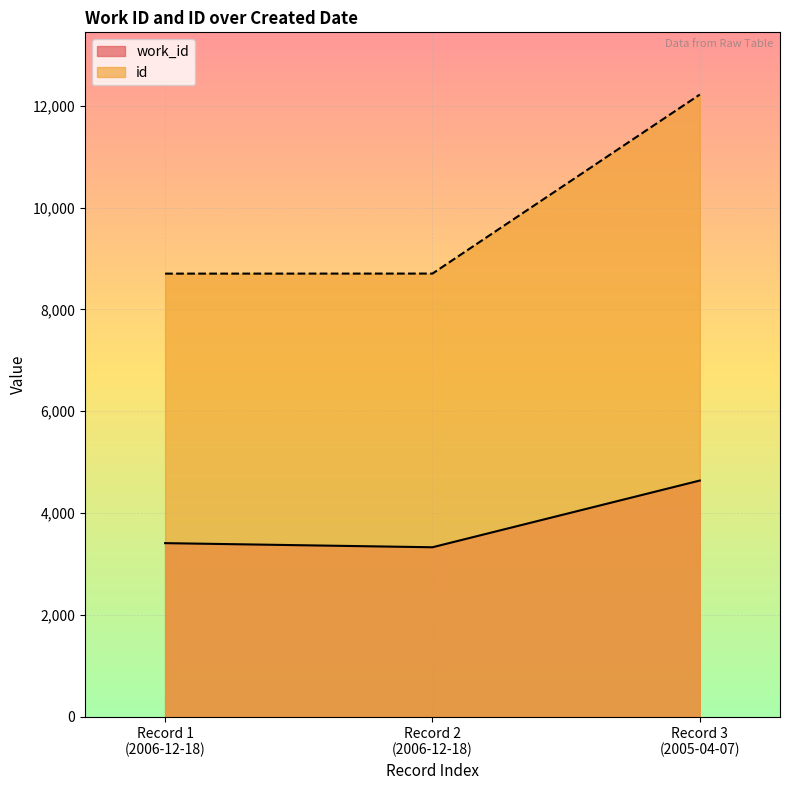

Rank the series by their average value, from highest to lowest.

id, work_id